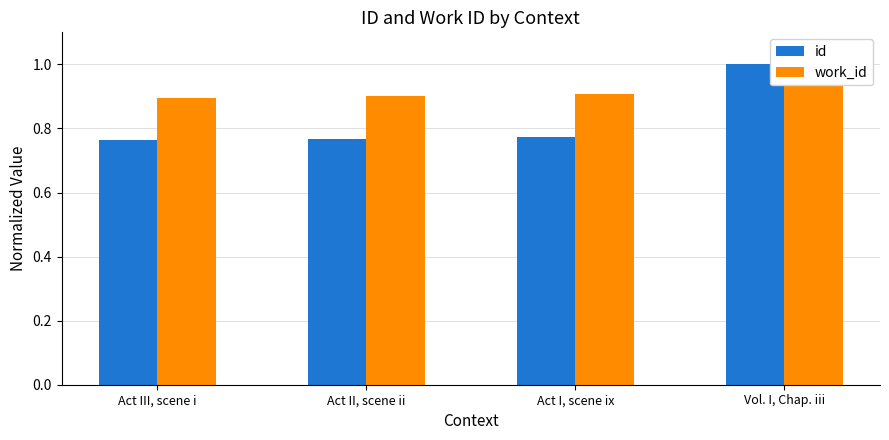

Which series changed the most between Act III, scene i and Act I, scene ix?

work_id